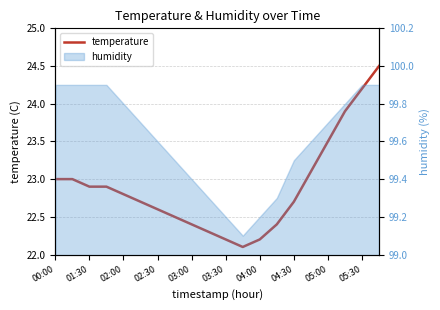

What is the smallest value displayed?

22.1